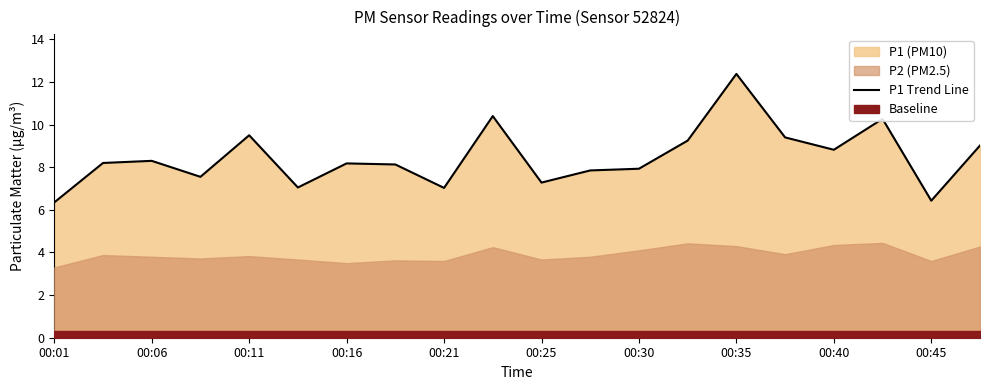

The P1 Trend Line series shows 9.5 at 00:11. True or false?

True